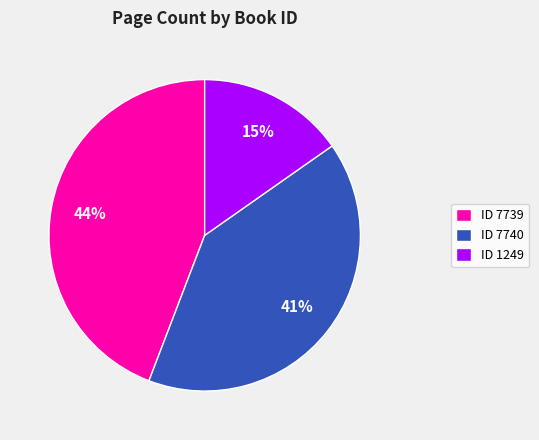

Rank the categories by value from highest to lowest.

ID 7739, ID 7740, ID 1249